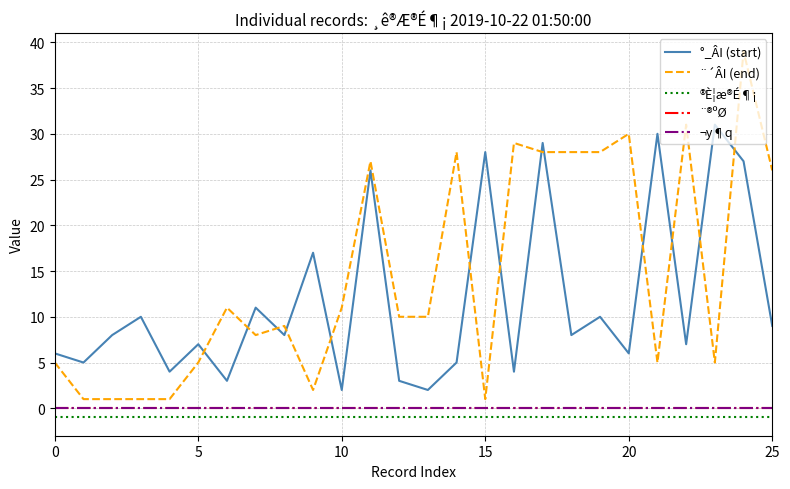

Does the chart have visible grid lines?

Yes